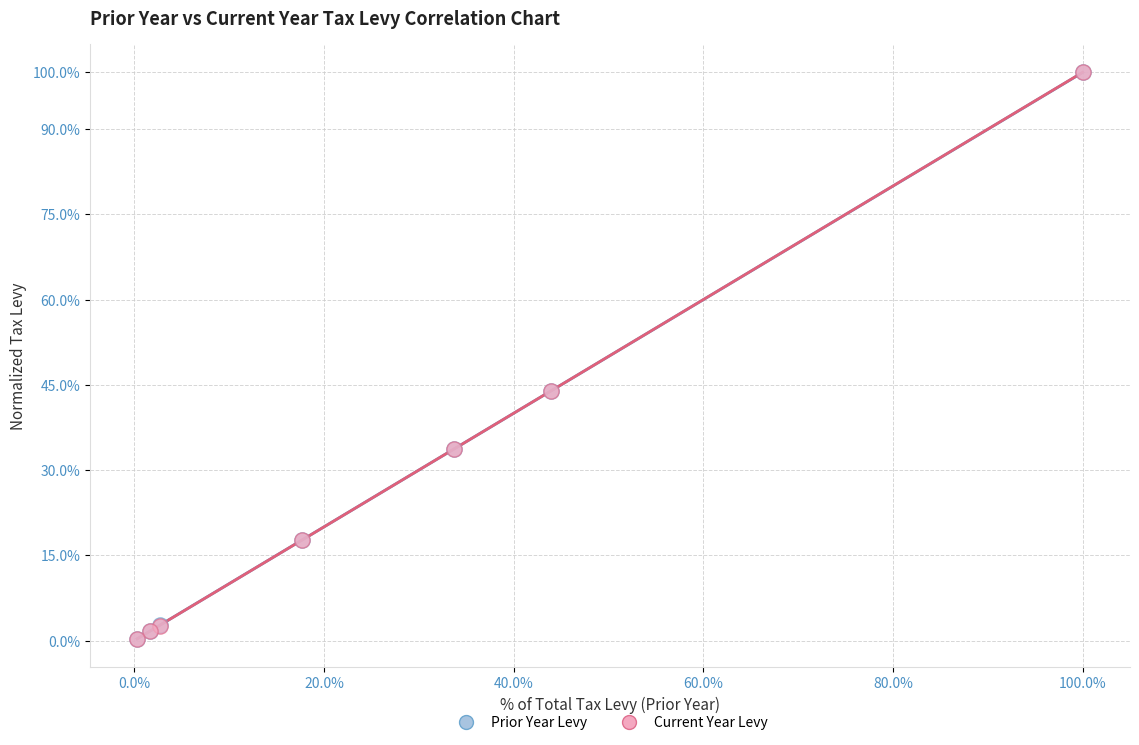

Which series has the largest Y range (max minus min)?

Prior Year Levy